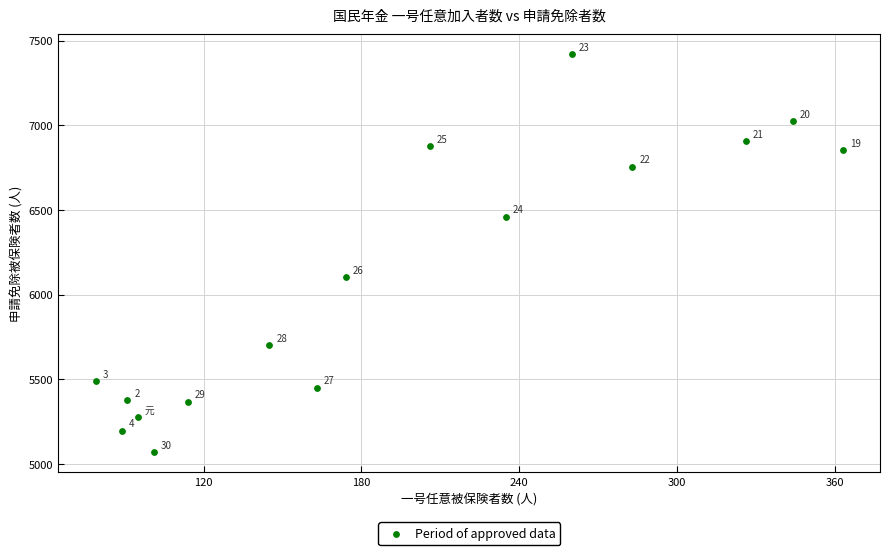

What Y value in the scatter plot is closest to 6244?

6104